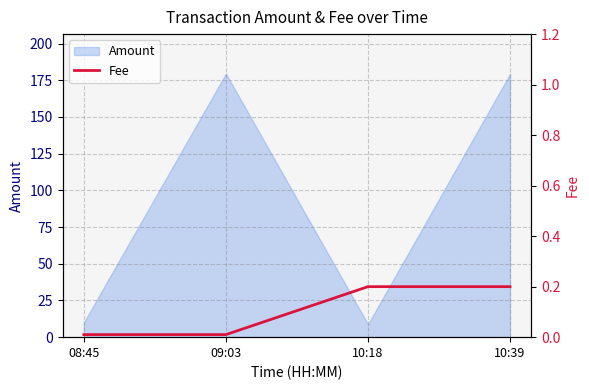

Reading left to right, extract all data points from this chart.

08:45=0.0	09:03=0.0	10:18=0.2	10:39=0.2